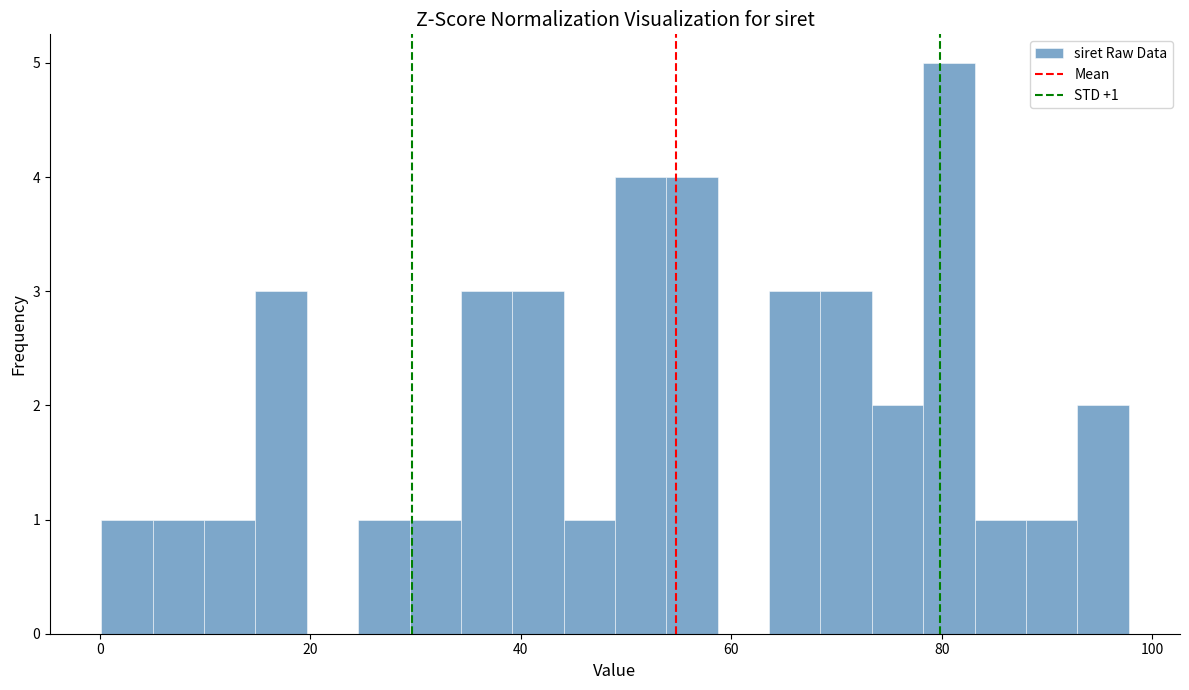

Around what value on the x-axis is the tallest bar? Give the approximate position of its centre, as read against the axis.

80